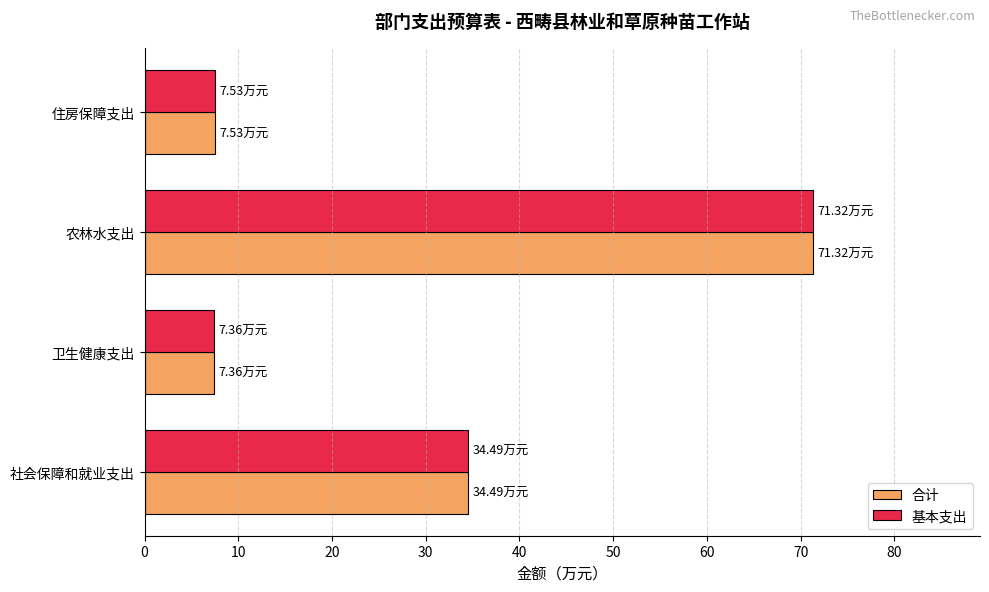

At which category is the sum across all series the highest?

农林水支出